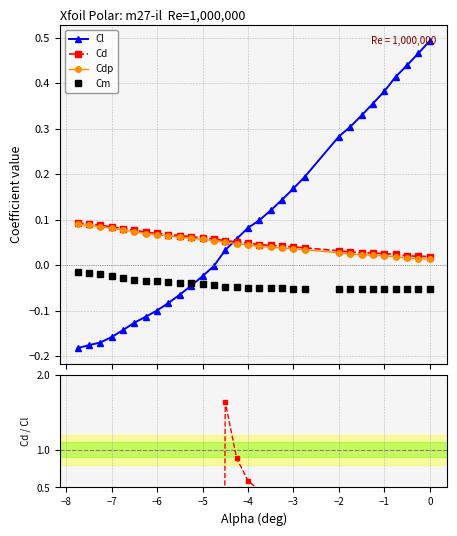

True or false: Cd and Cm intersect in this chart.

False